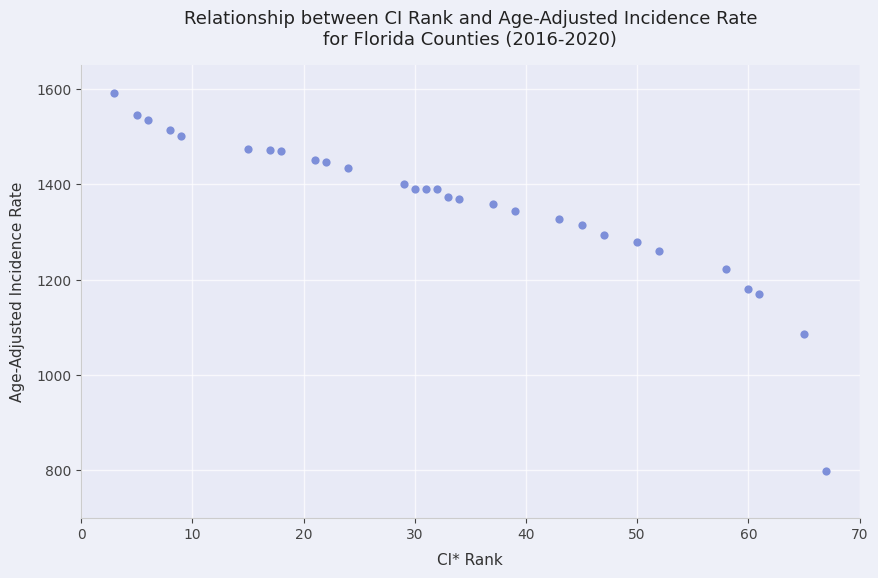

What Y value in the scatter plot is closest to 1196?

1179.9